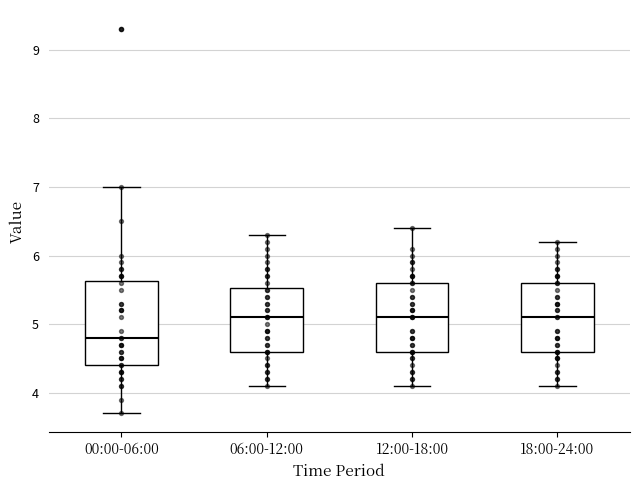

Reading left to right, transcribe this box plot: for each box, give where its median line is, the range the box spans, and where its two whiskers end, as read against the y-axis. The values are not printed on the chart, so give them approximately, as read against the axis.

00:00-06:00: median 4.8, box 4.4 to 5.6, whiskers 3.7 to 7.0
06:00-12:00: median 5.1, box 4.6 to 5.5, whiskers 4.1 to 6.3
12:00-18:00: median 5.1, box 4.6 to 5.6, whiskers 4.1 to 6.4
18:00-24:00: median 5.1, box 4.6 to 5.6, whiskers 4.1 to 6.2